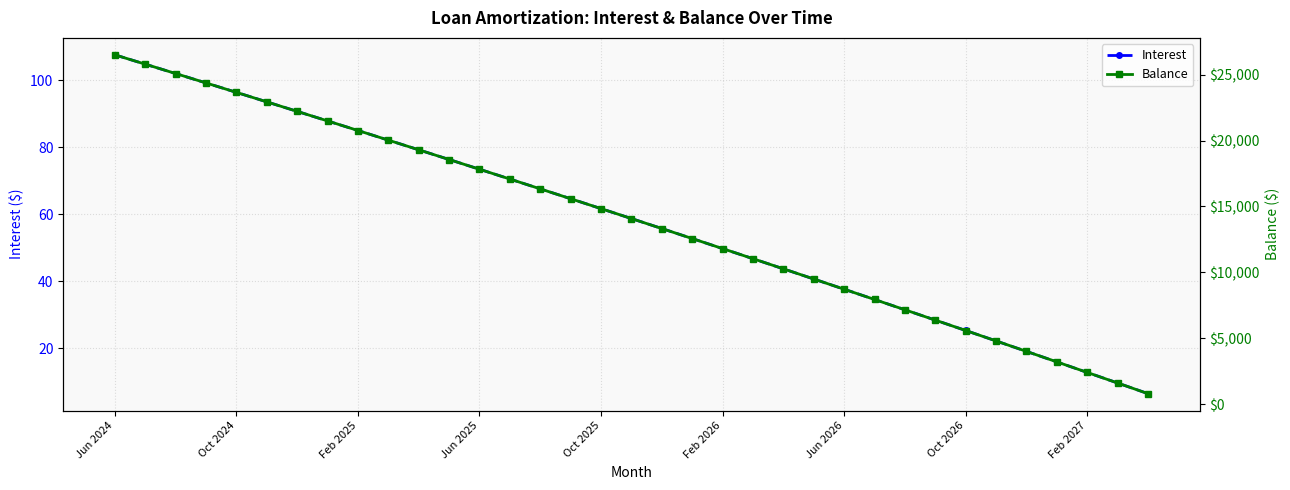

At which category does the chart reach its peak across all series?

Jun 2024